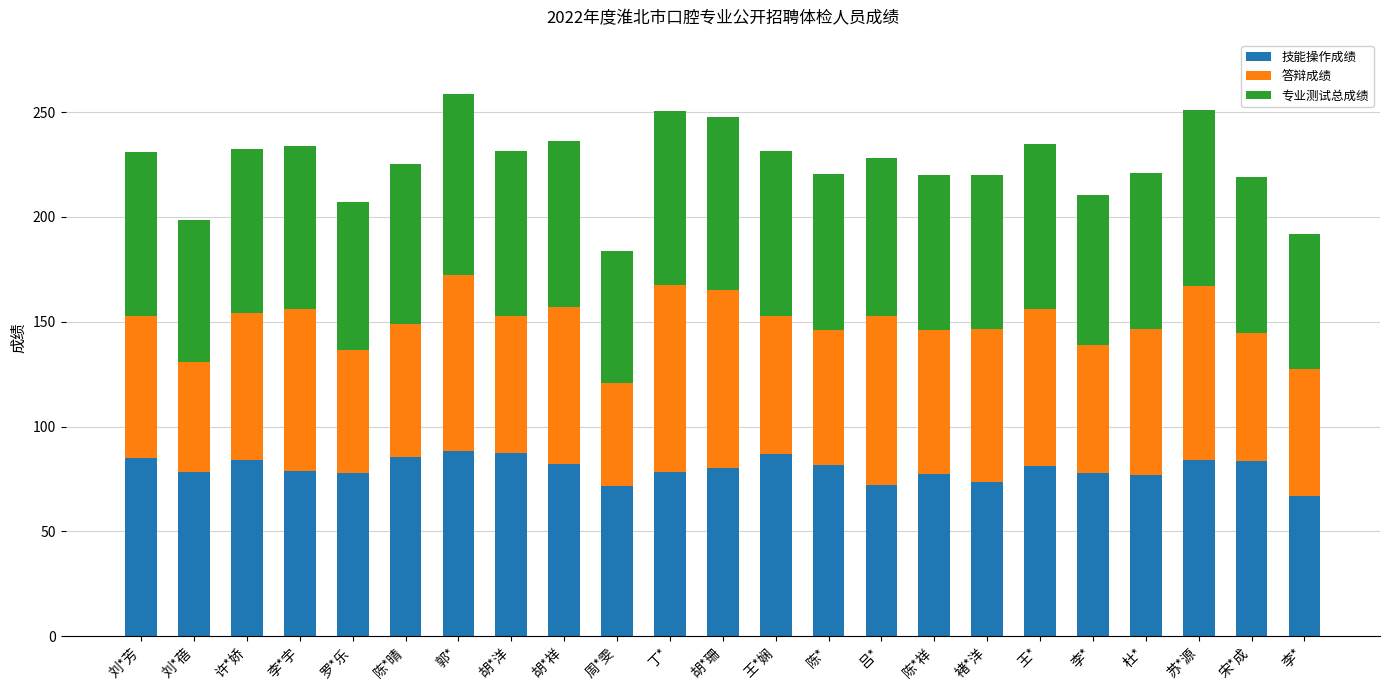

Does the chart contain any negative values?

No